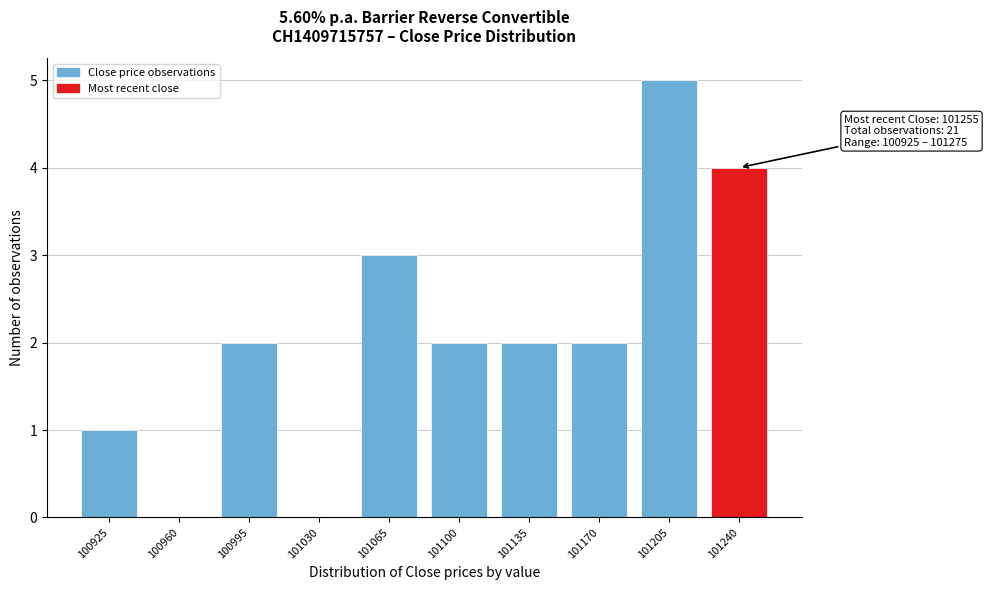

Reading right to left, what are all the values shown in this chart?

101240=4	101205=5	101170=2	101135=2	101100=2	101065=3	101030=0	100995=2	100960=0	100925=1